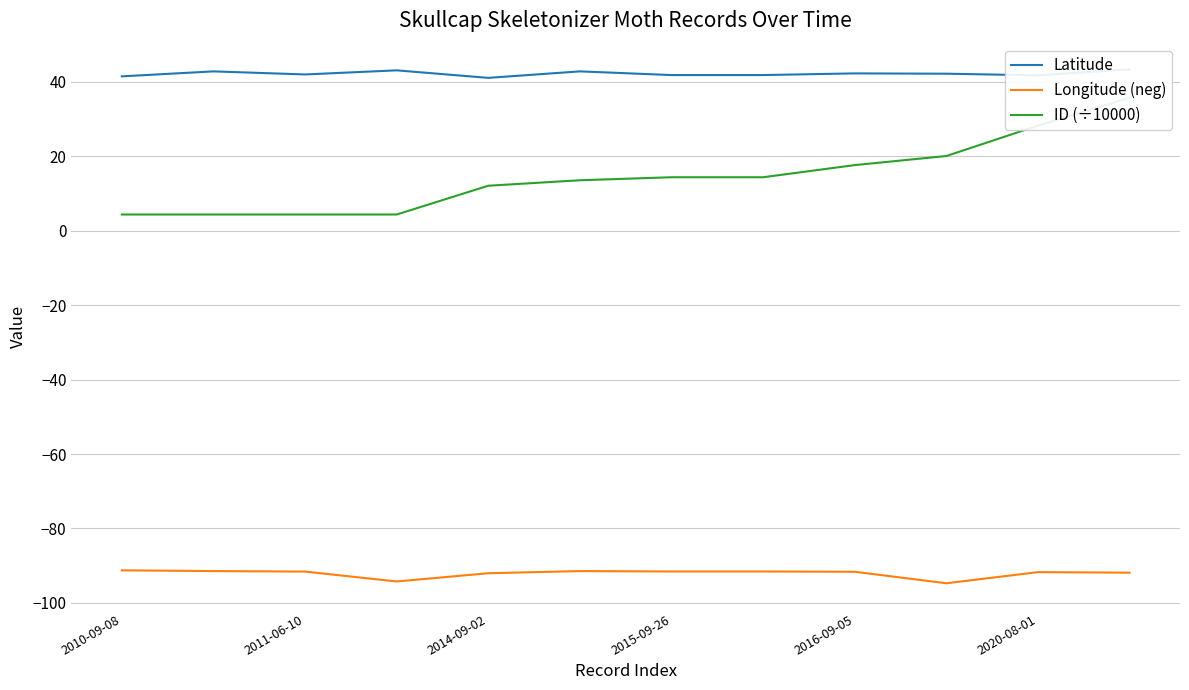

True or false: ID (÷10000) and Latitude cross at least once.

False